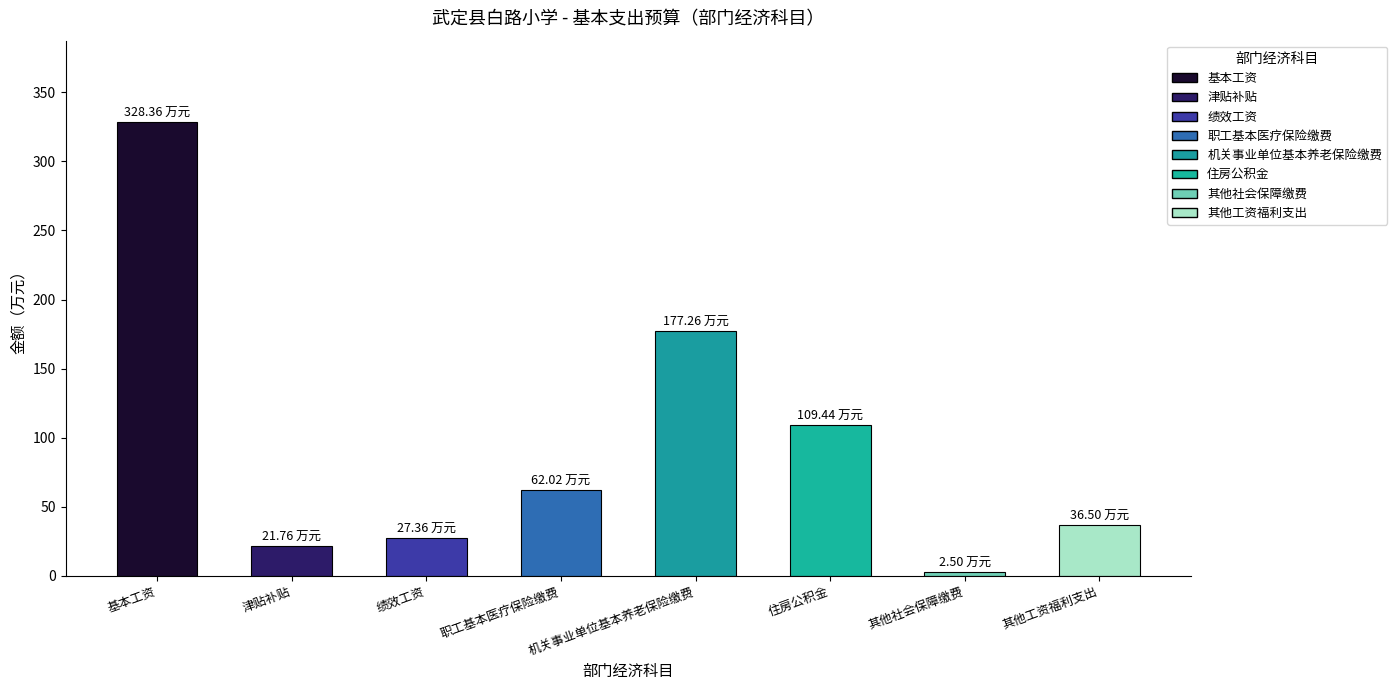

Reading right to left, extract all data points from this chart.

其他工资福利支出=36.5	其他社会保障缴费=2.5	住房公积金=109.4	机关事业单位基本养老保险缴费=177.3	职工基本医疗保险缴费=62.0	绩效工资=27.4	津贴补贴=21.8	基本工资=328.4